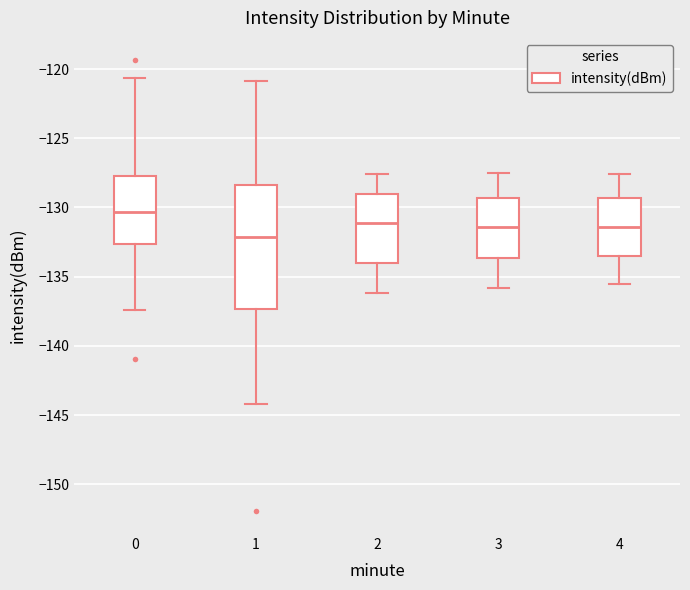

Which box's median line is the highest?

0